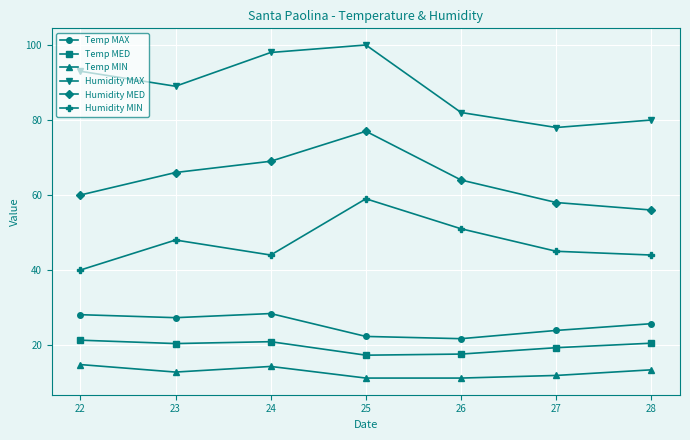

At 23, list the series in order from smallest to largest.

Temp MIN, Temp MED, Temp MAX, Humidity MIN, Humidity MED, Humidity MAX